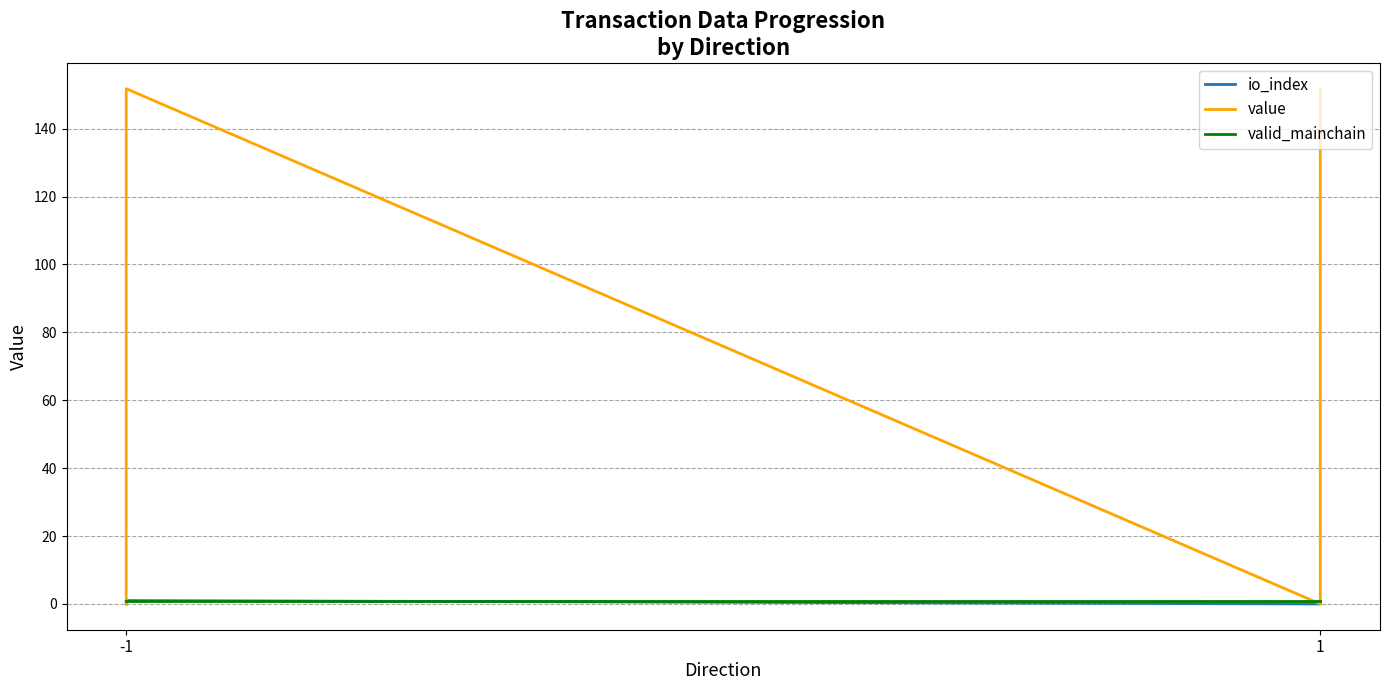

After their last crossing, which series has the higher values: value or valid_mainchain?

value